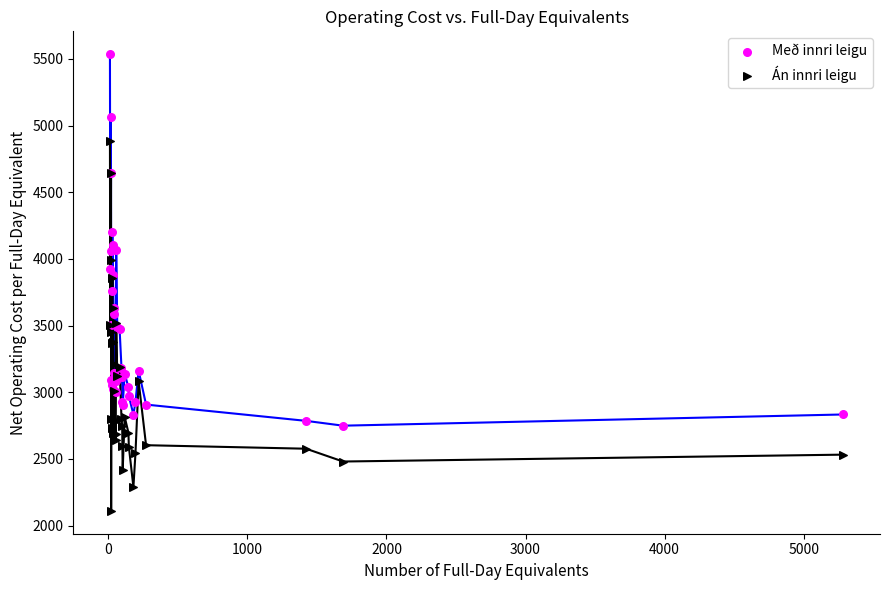

Which series reaches the minimum Y coordinate?

Án innri leigu